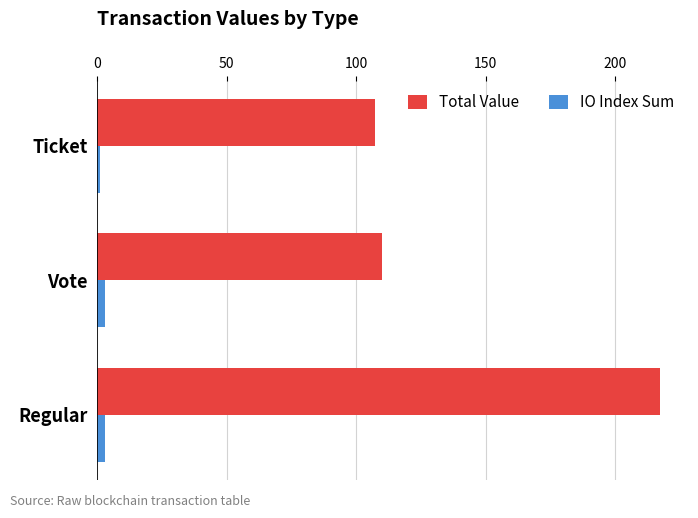

Which series has the largest range (max minus min)?

Total Value